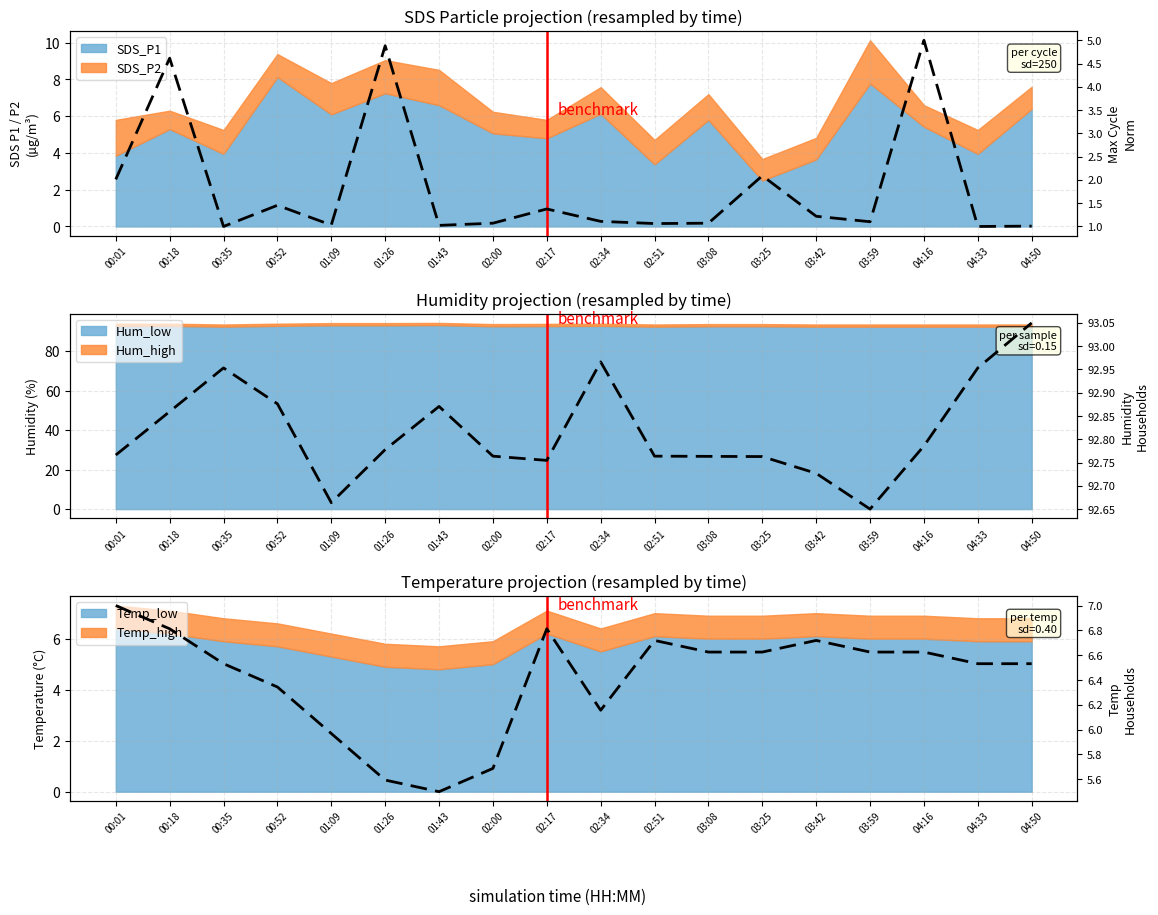

What is the difference between the per cycle
sd=250 values at 01:26 and 03:08?

3.8